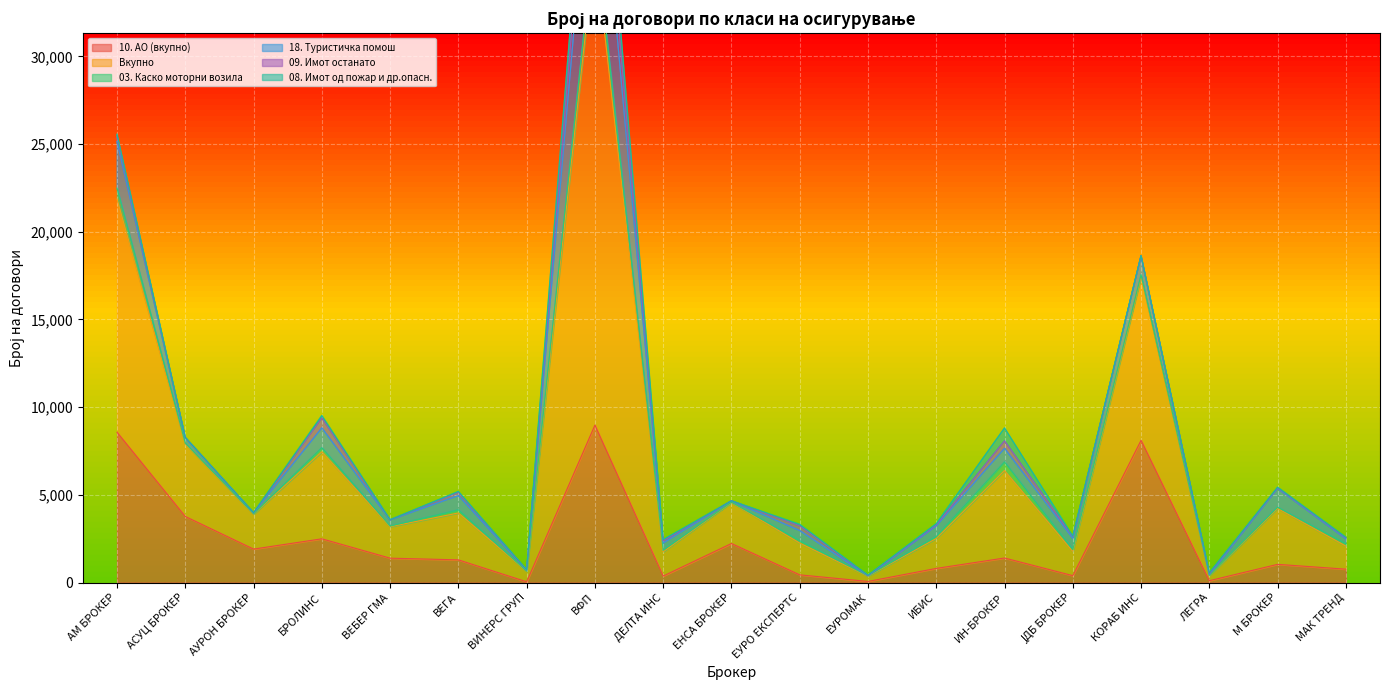

Is it true that 18. Туристичка помош equals 1077 at М БРОКЕР?

True